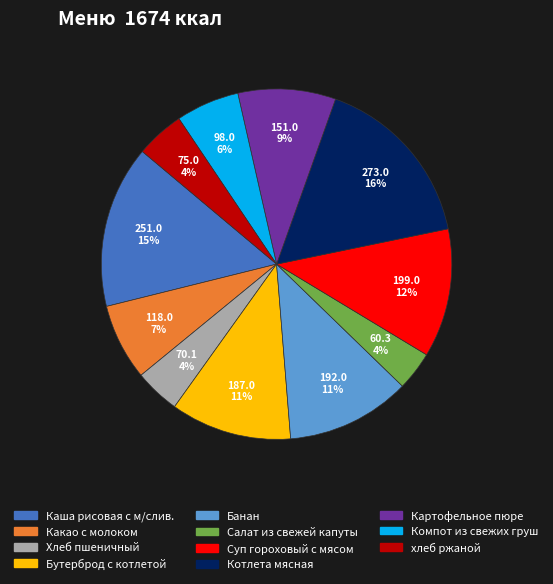

Which category has the biggest portion of the pie?

Котлета мясная